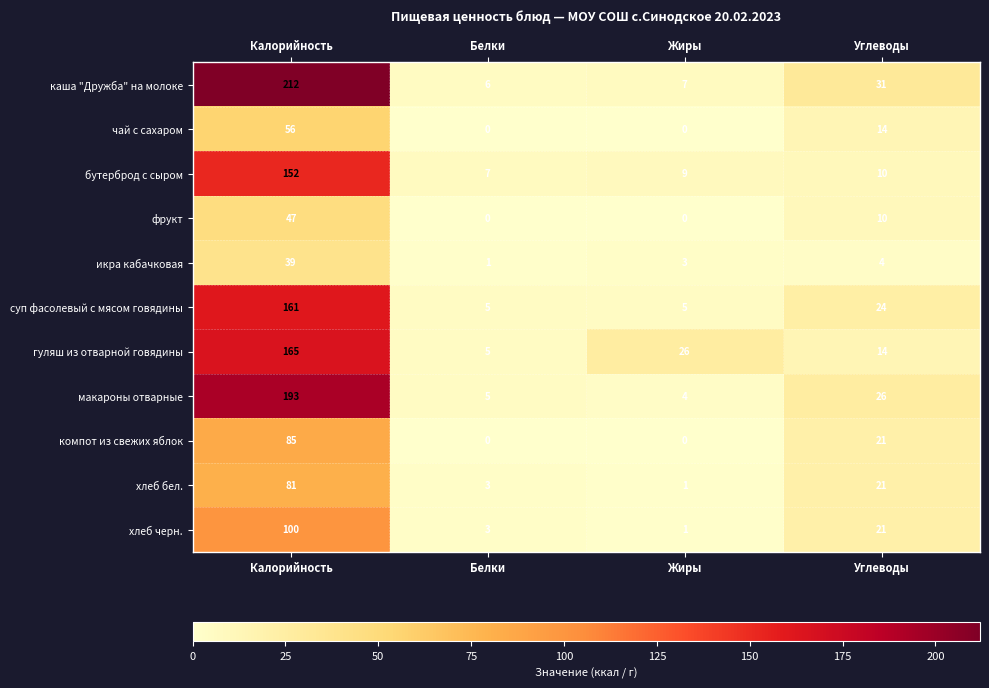

What is the difference between the highest and lowest values at Калорийность?

173